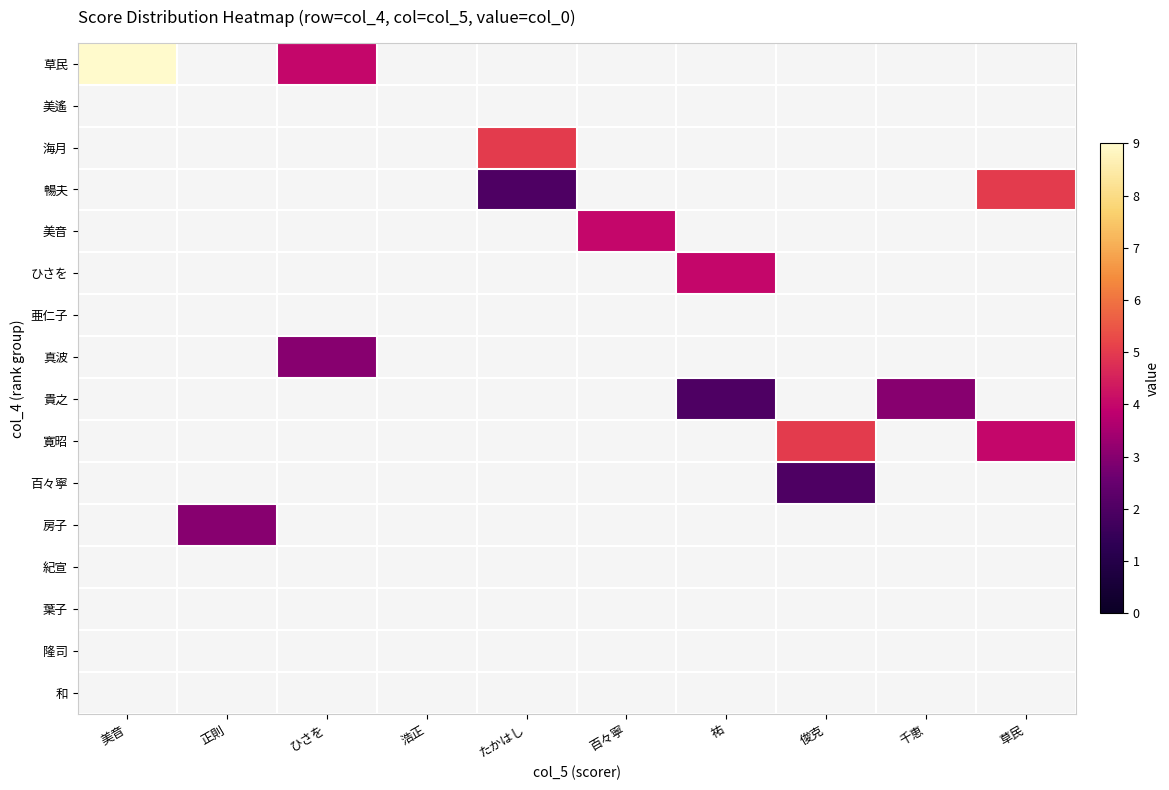

Which series has the largest range (max minus min)?

草民